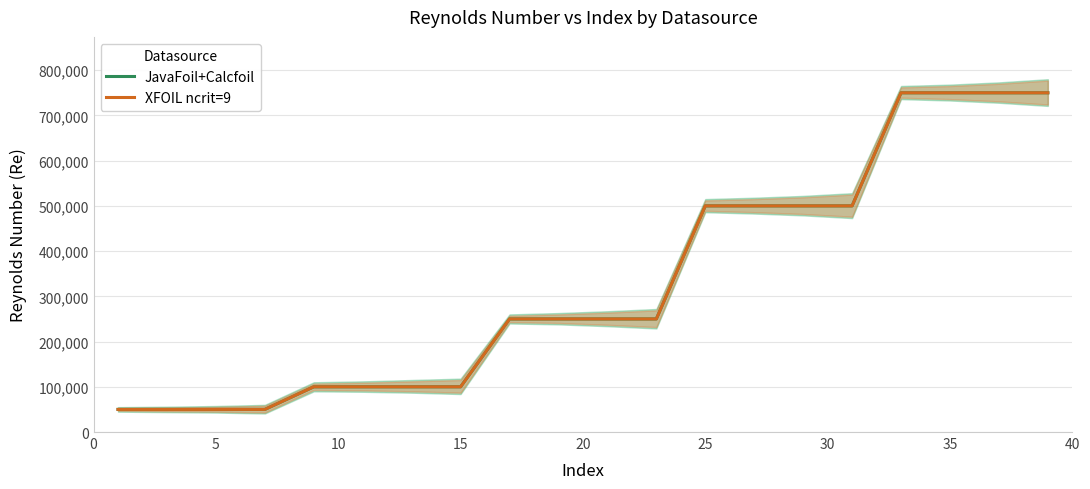

What is the difference between the second highest and minimum values in the XFOIL ncrit=9 series?

700000